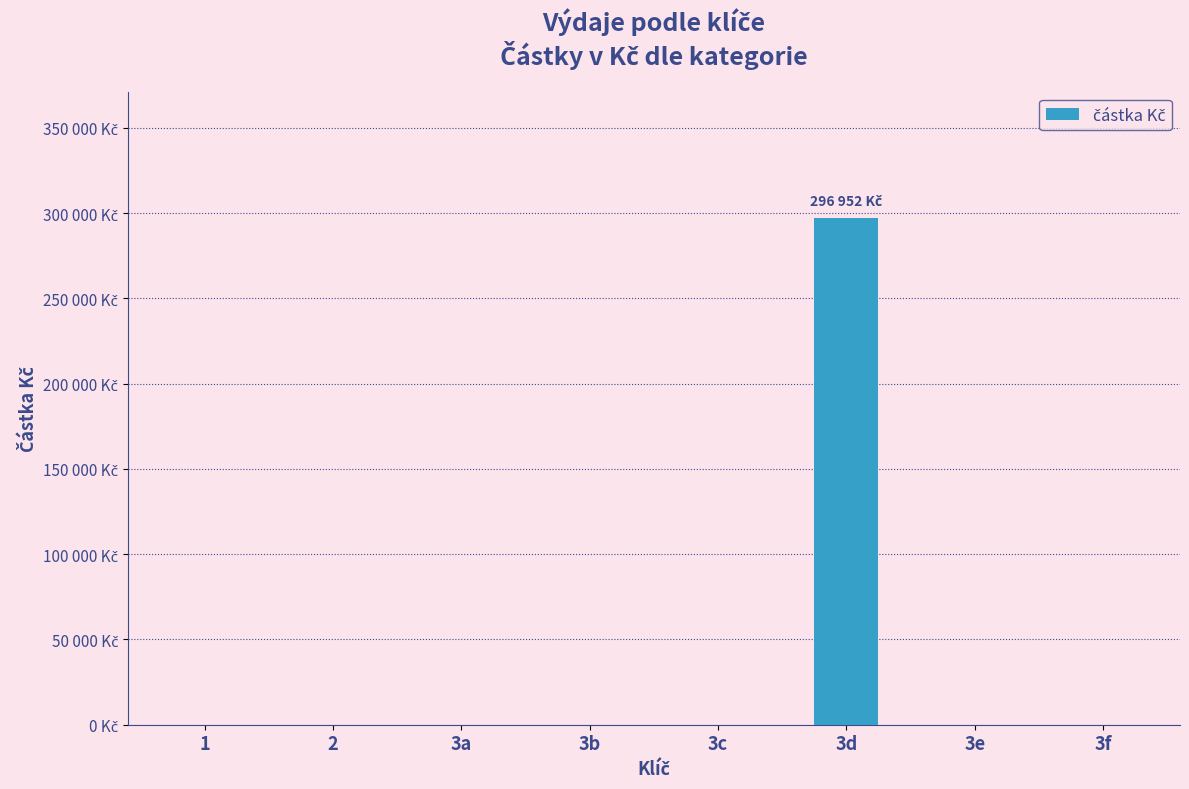

List the labels in order of value, largest first.

3d, 1, 2, 3a, 3b, 3c, 3e, 3f